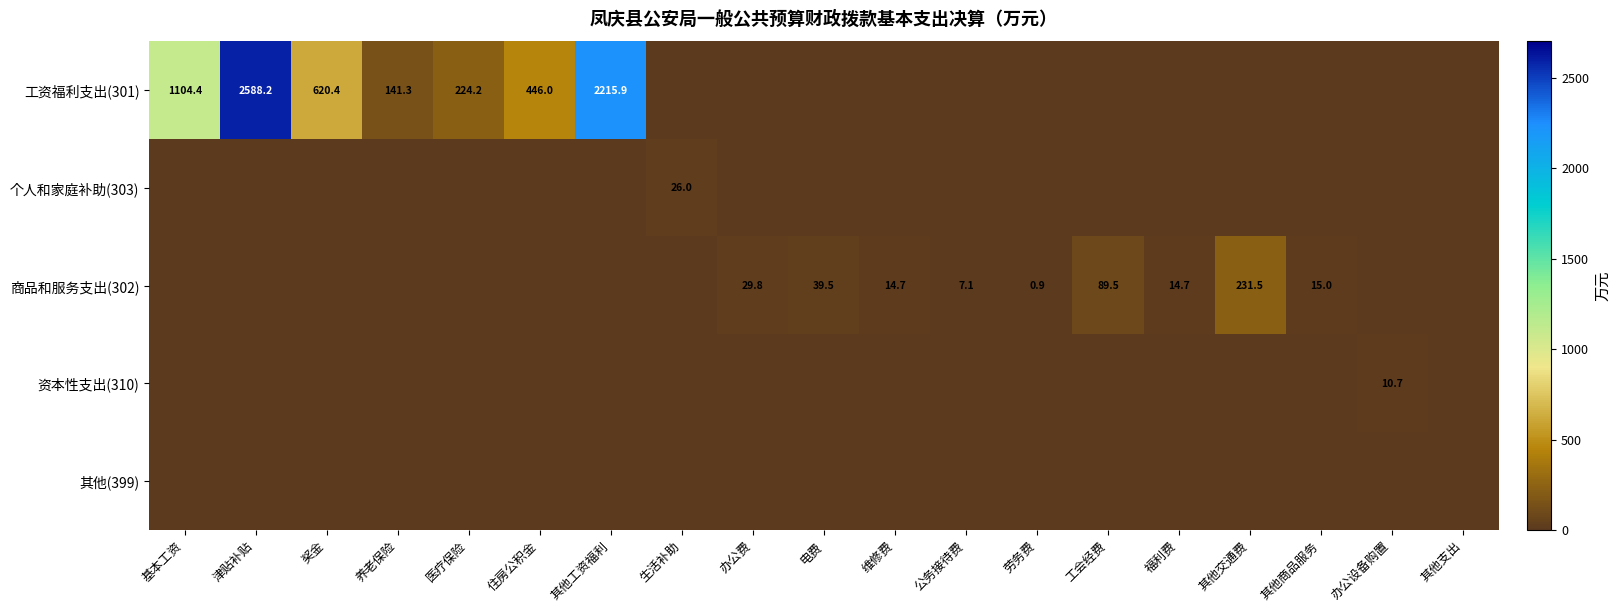

What is the maximum value shown in the chart?

2588.2